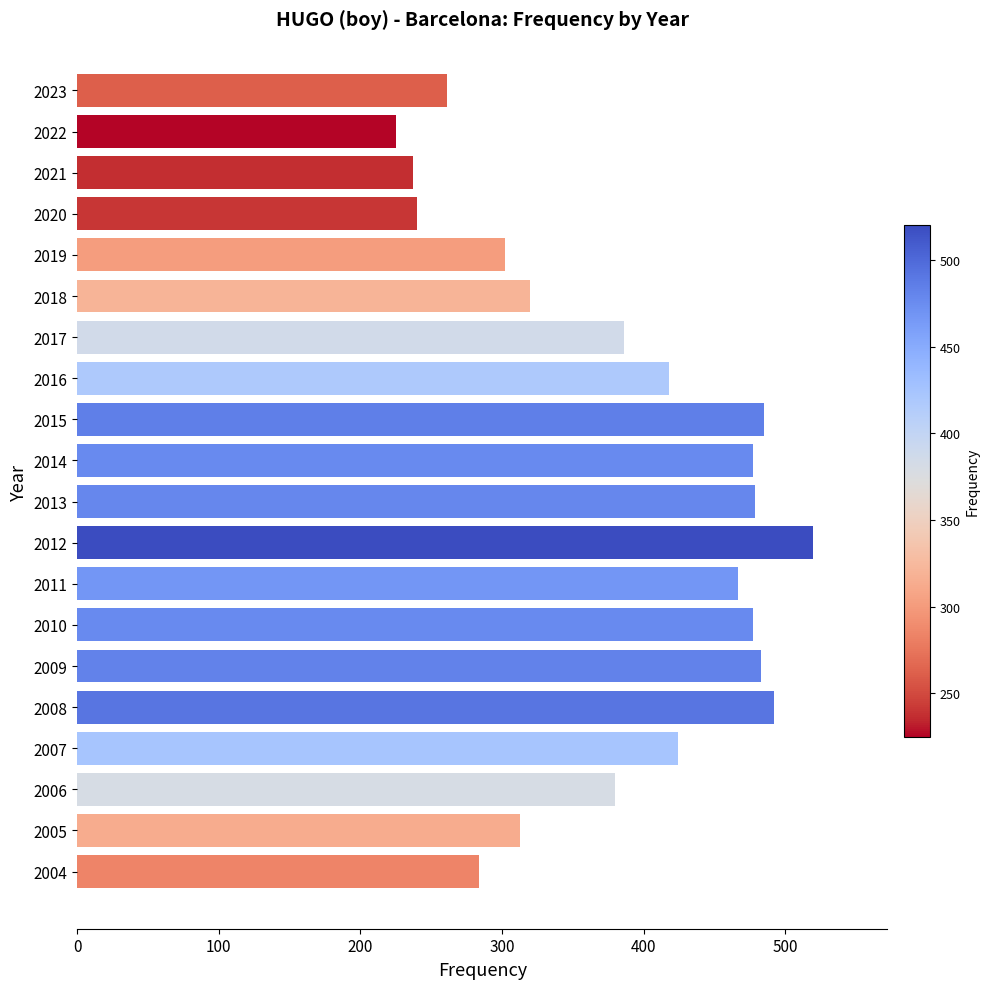

Is it true that the value at 2015 is 278?

False